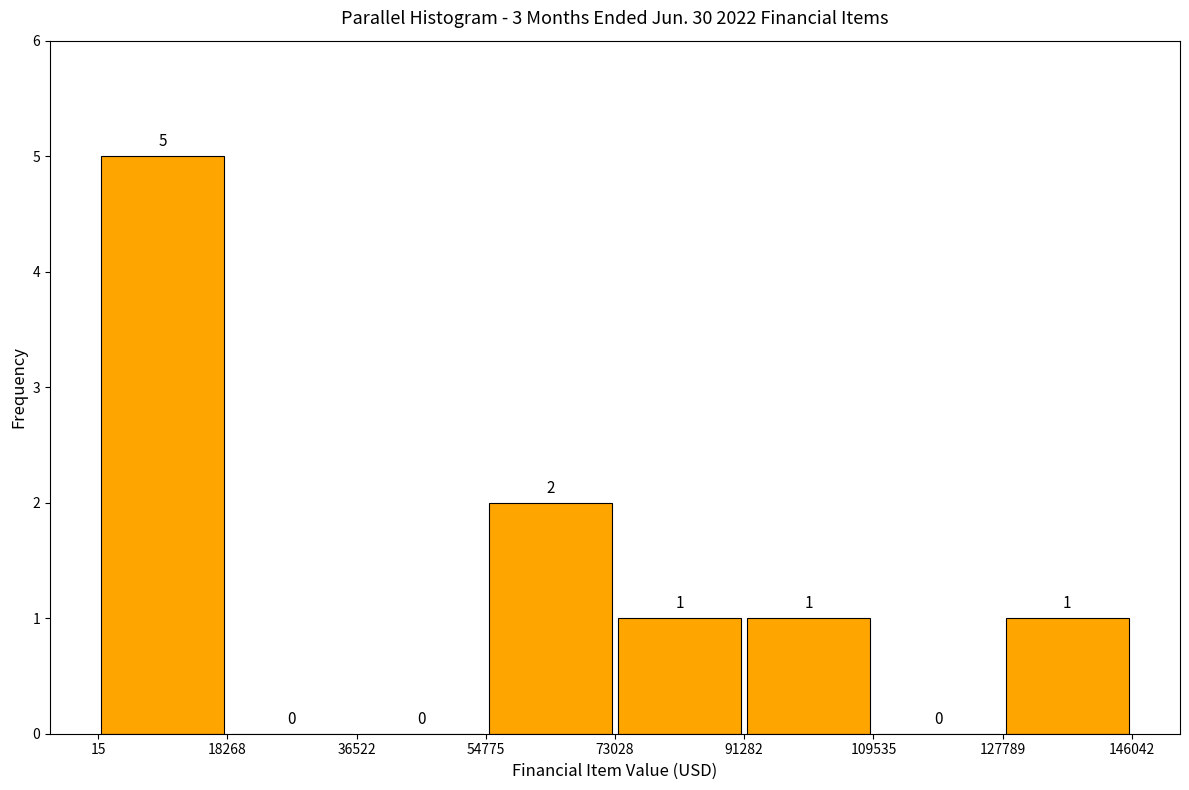

Reading left to right, list every bar in this chart as the range it spans on the x-axis followed by its height.

15 to 18268: 5
18268 to 36522: 0
36522 to 54775: 0
54775 to 73028: 2
73028 to 91282: 1
91282 to 109535: 1
109535 to 127789: 0
127789 to 146042: 1